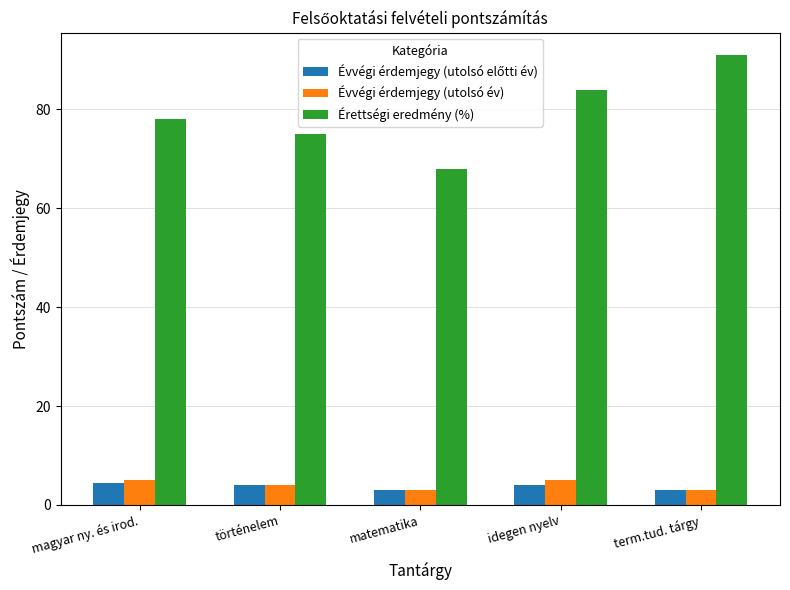

At which label does Érettségi eredmény (%) reach its minimum?

matematika